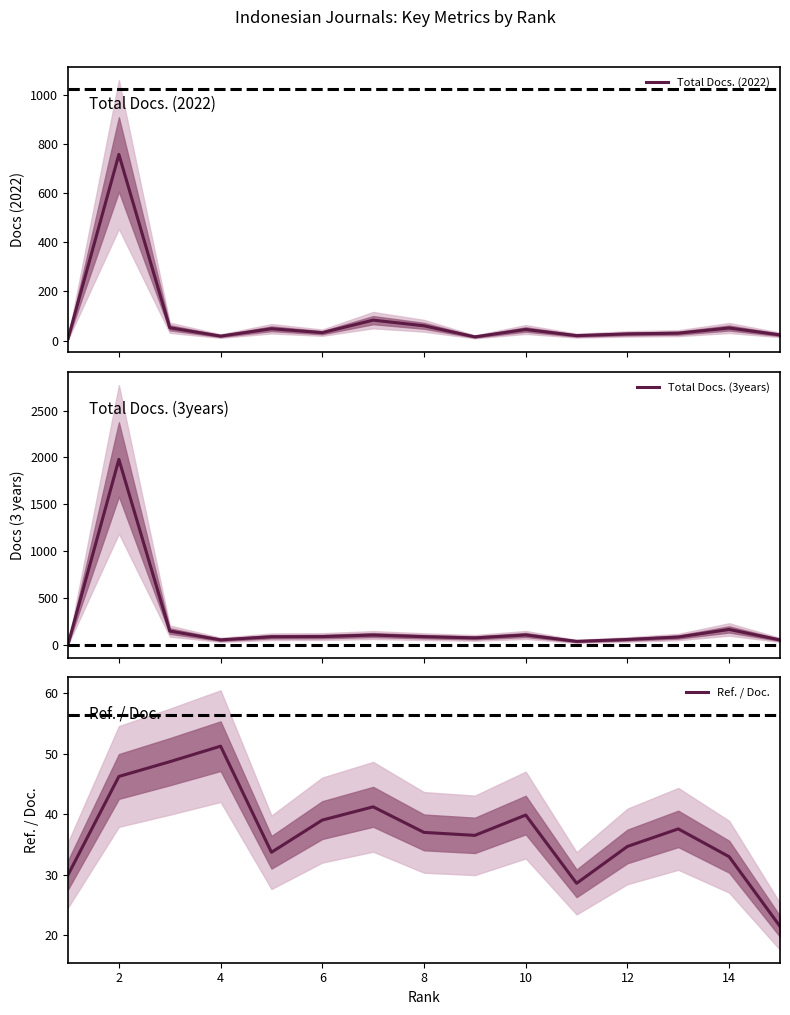

Reading right to left, extract all data points from this chart.

Total Docs. (2022): 23.0	51.0	30.0	27.0	20.0	45.0	15.0	60.0	83.0	32.0	48.0	18.0	52.0	757.0	8.0
Total Docs. (3years): 54.0	166.0	85.0	59.0	39.0	107.0	76.0	89.0	106.0	90.0	88.0	55.0	149.0	1979.0	8.0
Ref. / Doc.: 21.5	33.0	37.6	34.7	28.6	39.9	36.5	37.0	41.2	39.1	33.7	51.3	48.7	46.3	30.0